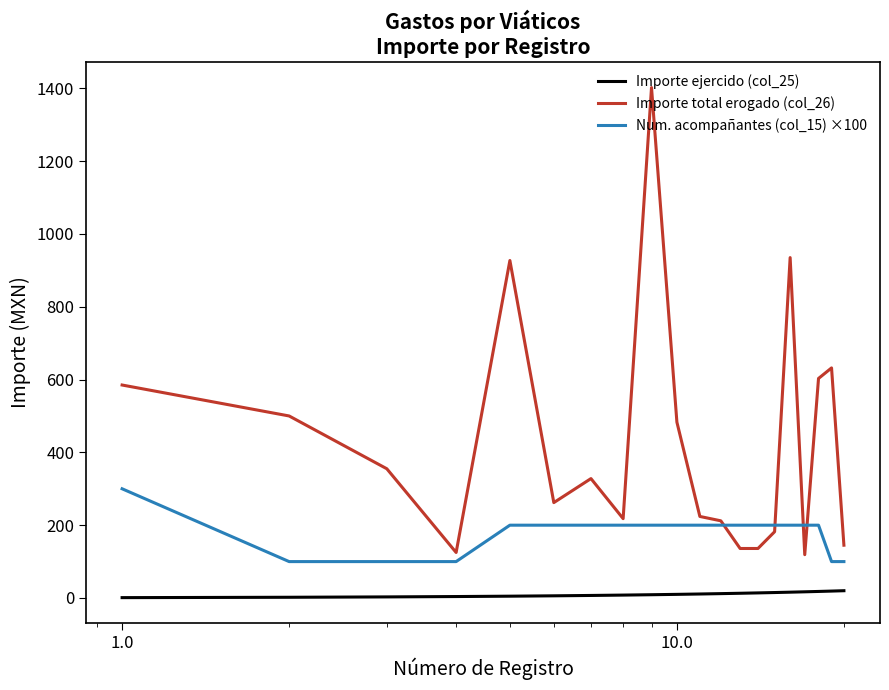

Which series has the widest spread of values?

Importe total erogado (col_26)